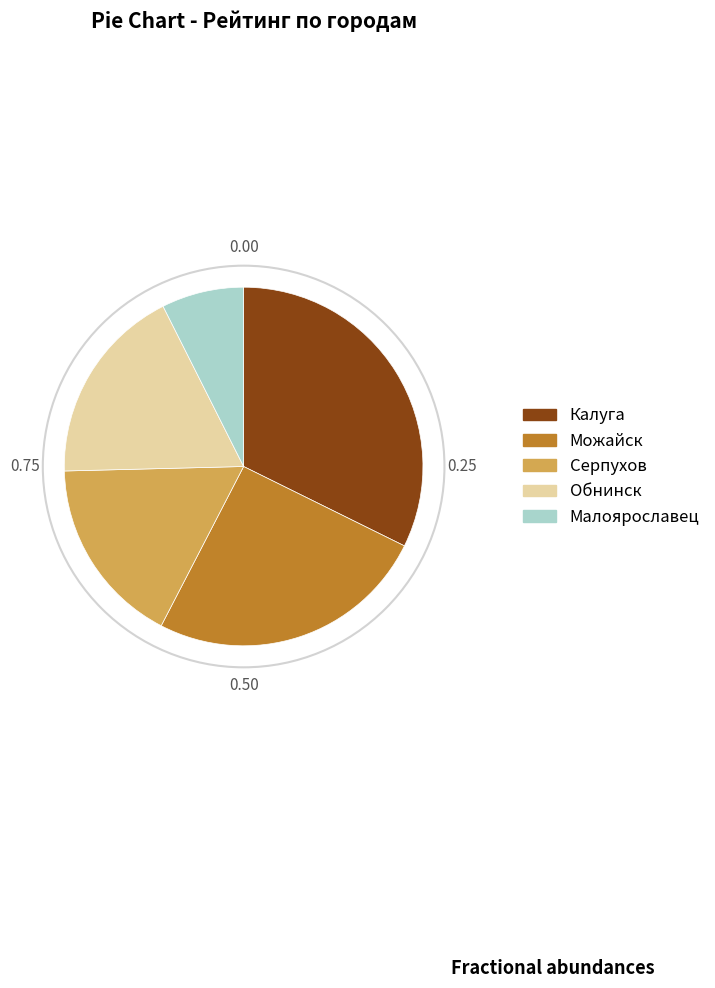

Does Серпухов account for over 50% of the chart?

No